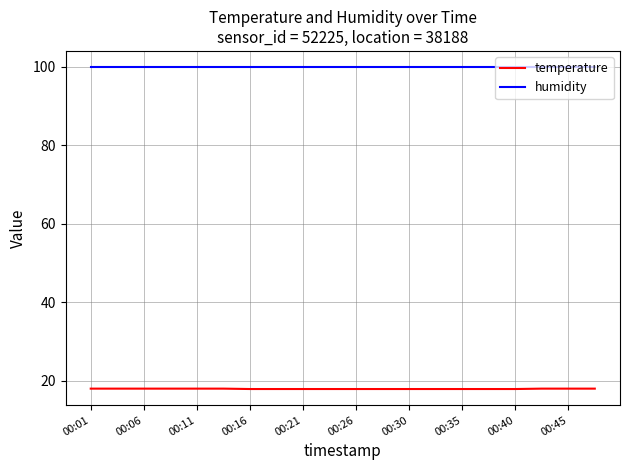

Which series has the largest total across all categories?

humidity